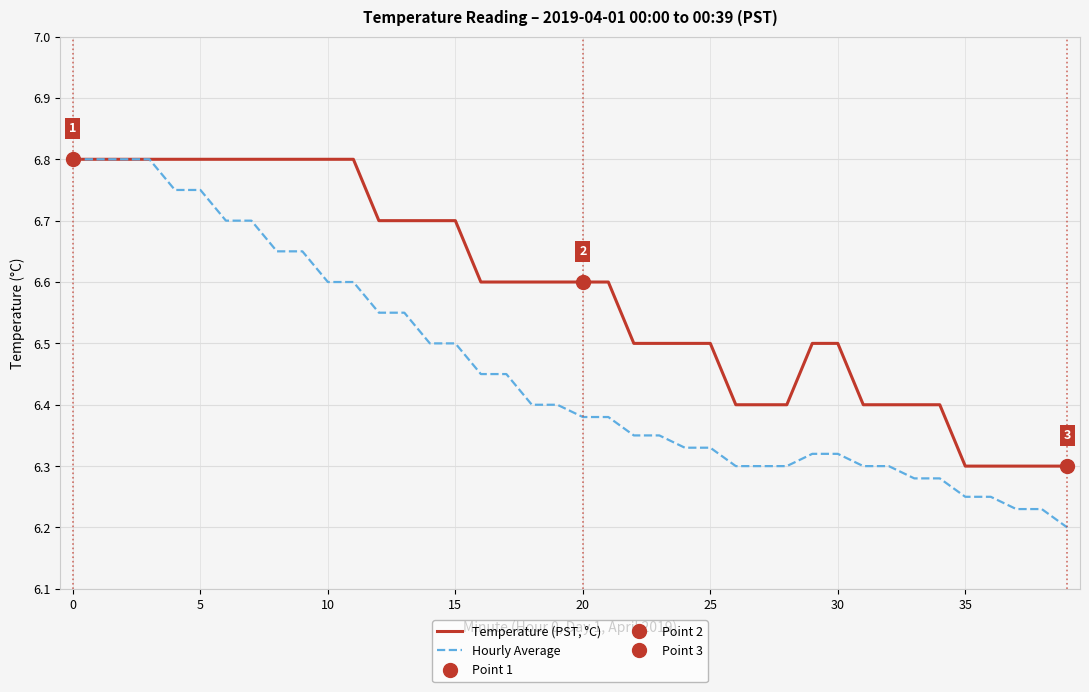

Is it true that Temperature (PST, °C) equals 6.5 at 25?

True